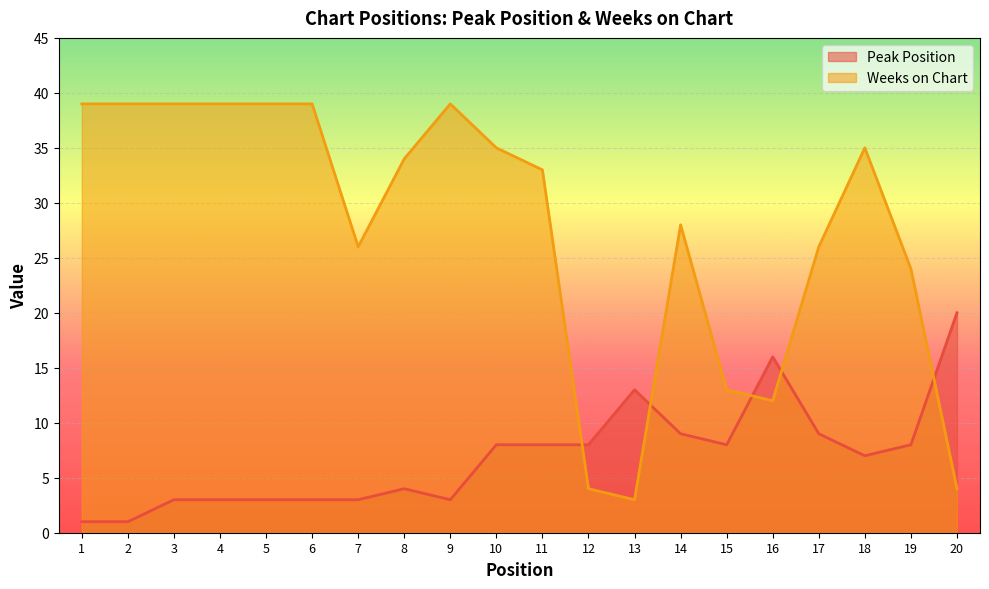

The Weeks on Chart series shows 37 at 14. True or false?

False